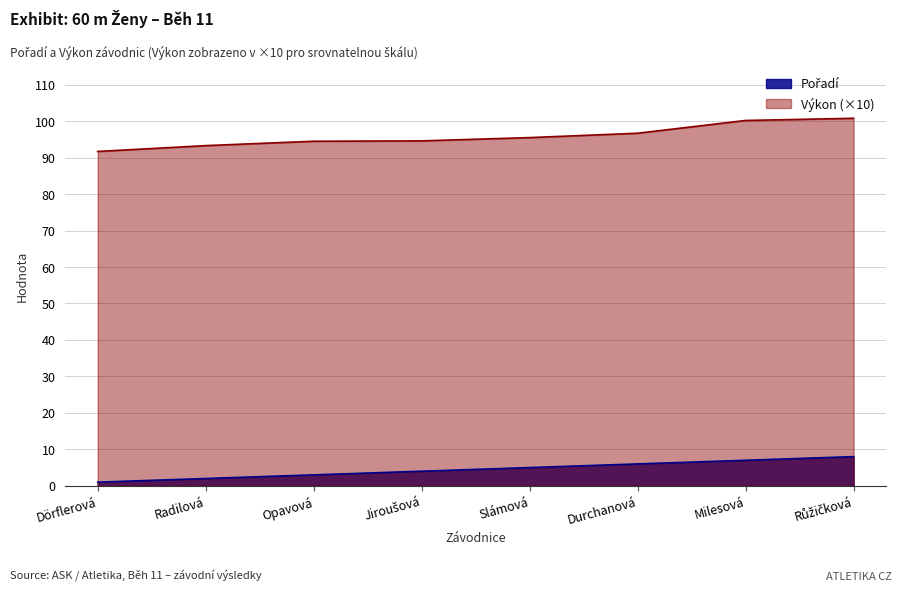

What is the difference between the highest and lowest values at Milesová?

93.2